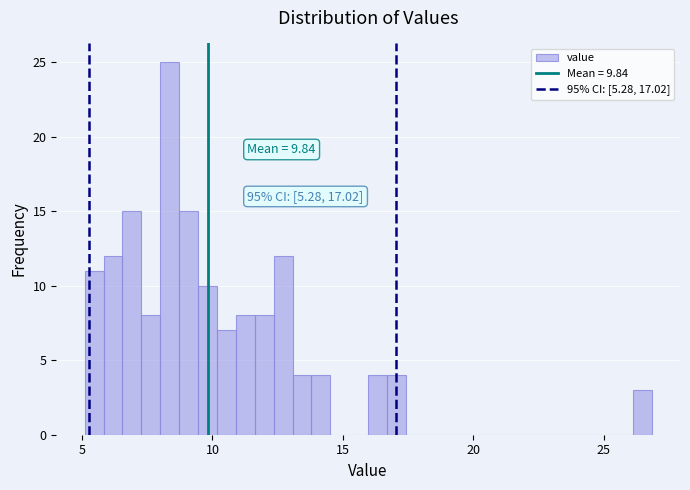

Around what value on the x-axis is the tallest bar? Give the approximate position of its centre, as read against the axis.

8.5